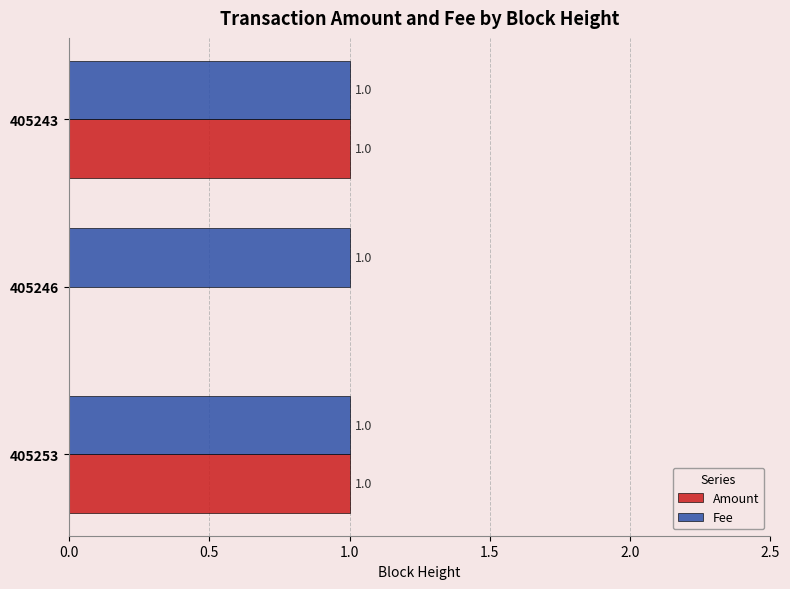

What is the maximum value for Fee?

1